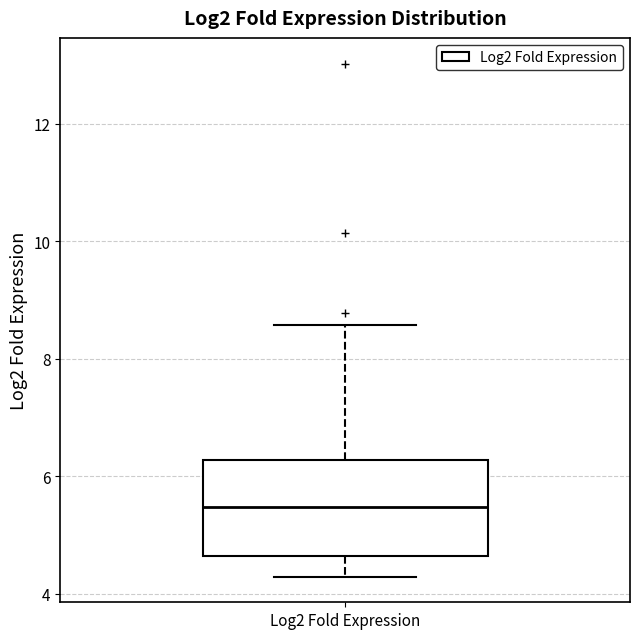

Read this box plot against the y-axis: the position of the median line, the range covered by the box, and the ends of both whiskers. The values are not printed on the chart, so give them approximately, as read against the axis.

median 5.4, box 4.6 to 6.2, whiskers 4.2 to 8.6